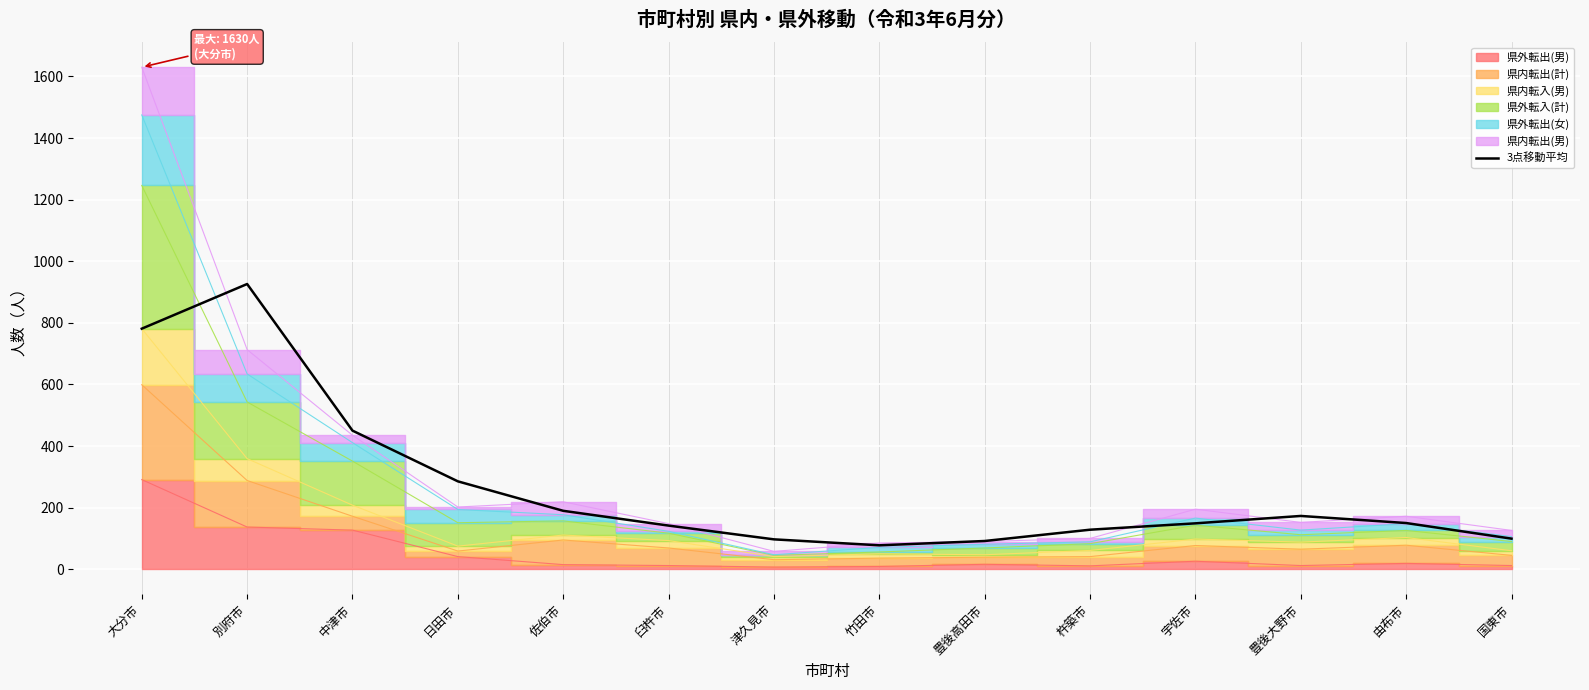

What is the difference between the second highest and minimum values?

703.3